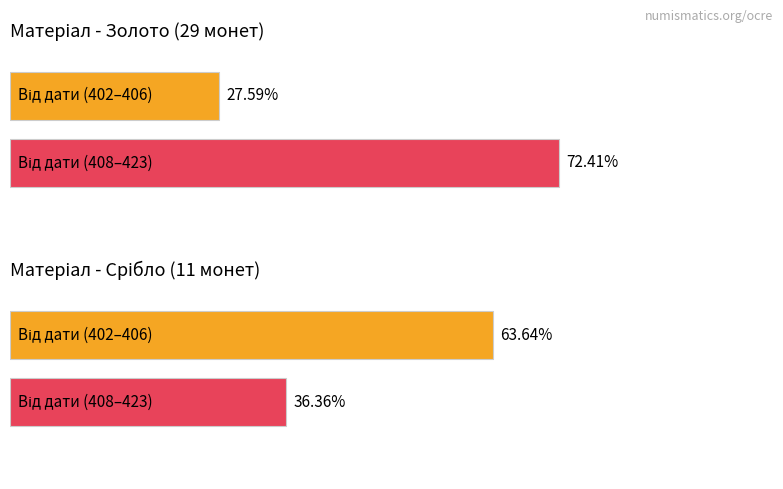

What position from the right is 14?

6